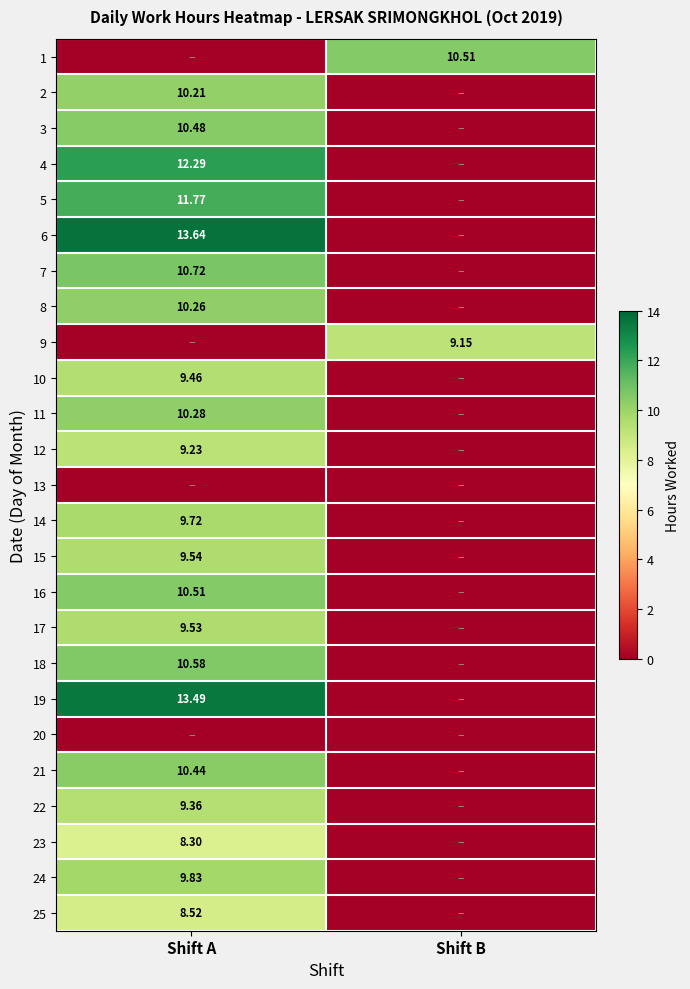

Is the value of 19 at Shift A greater than the value of 15 at Shift A?

Yes